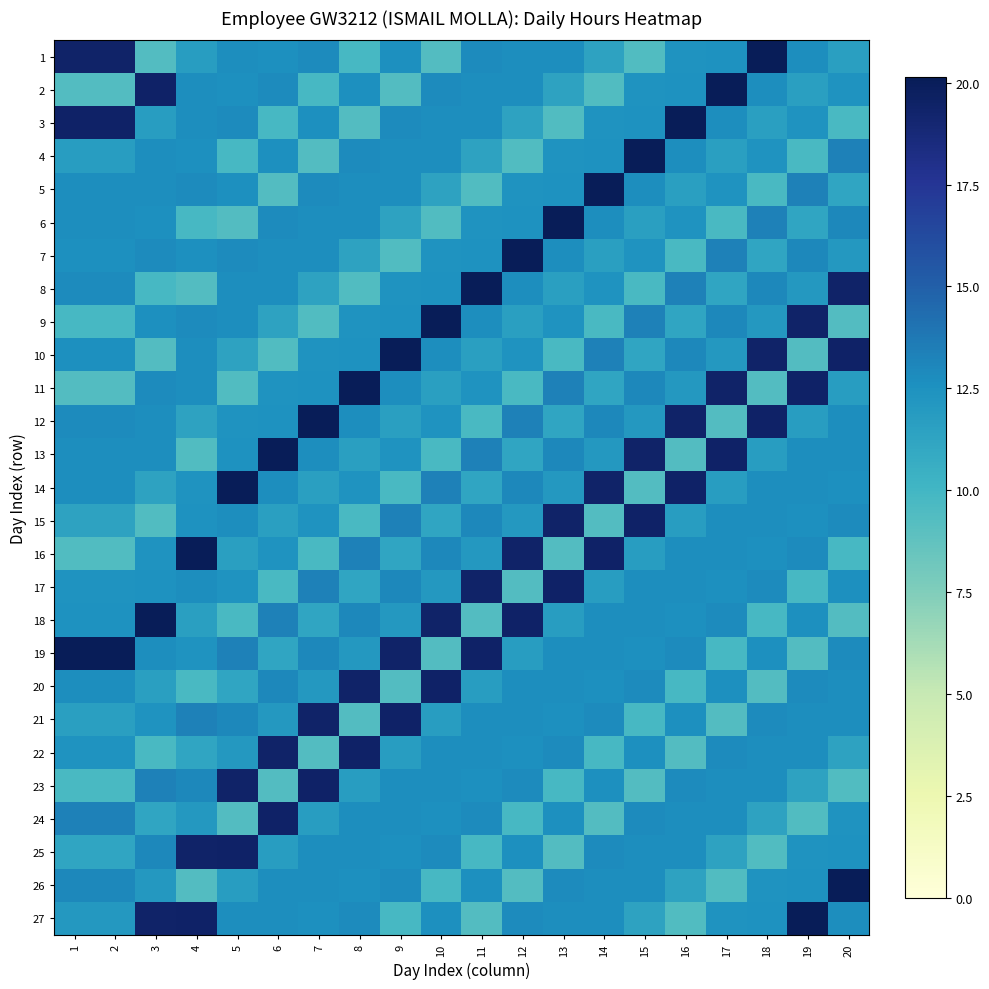

Count the number of data series in this chart.

27